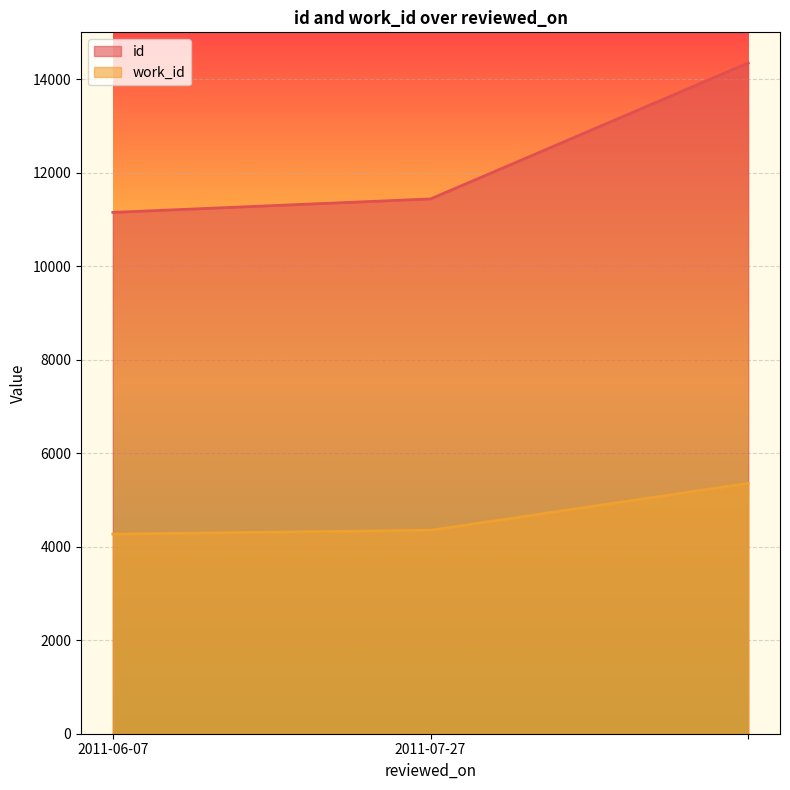

Reading left to right, list all the values displayed in this chart.

id: 11149	11437	14346
work_id: 4269	4351	5354